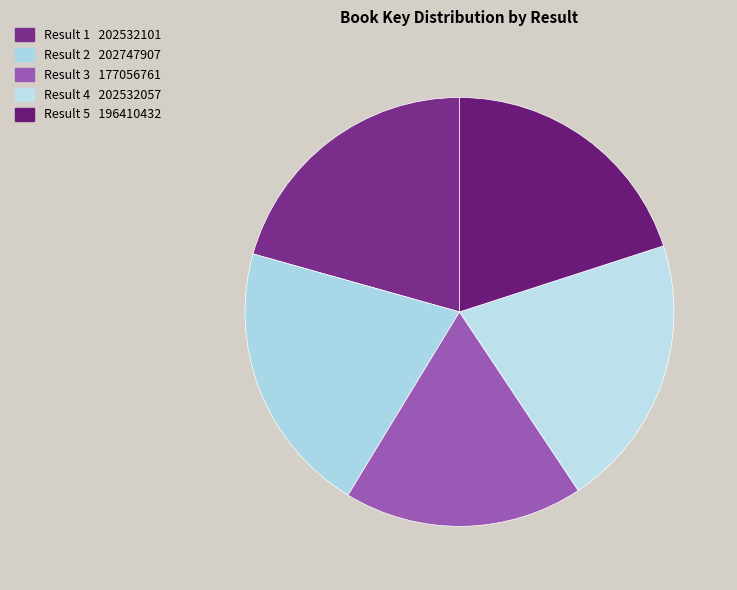

How many segments does this pie chart have?

5